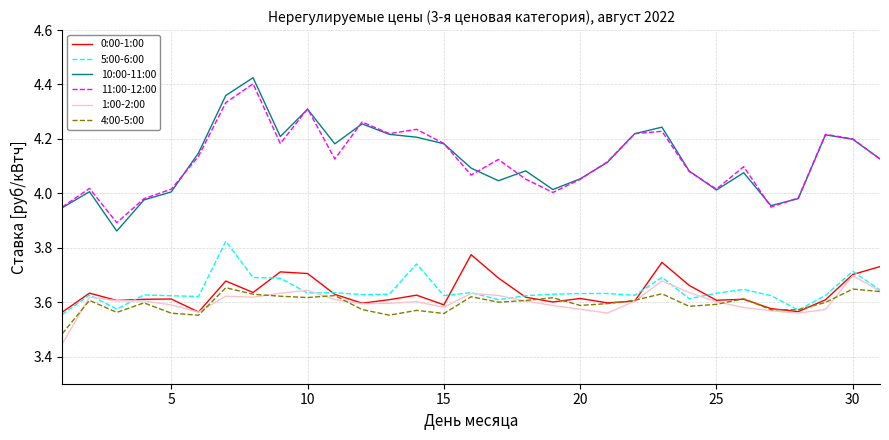

True or false: 10:00-11:00 and 0:00-1:00 intersect in this chart.

False